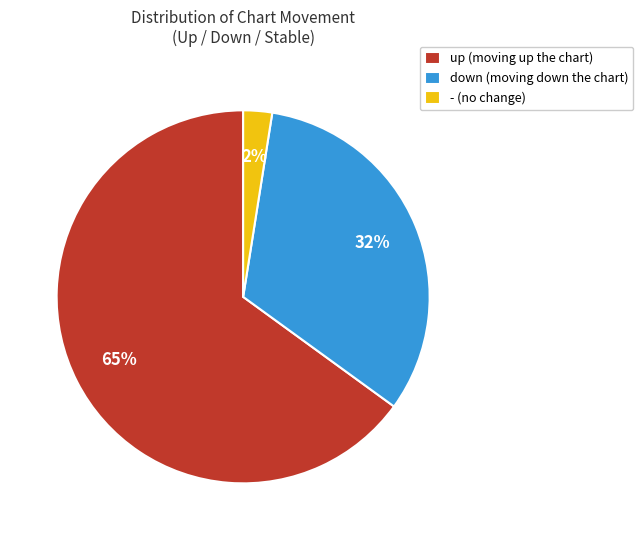

What is the largest slice in the pie chart?

up